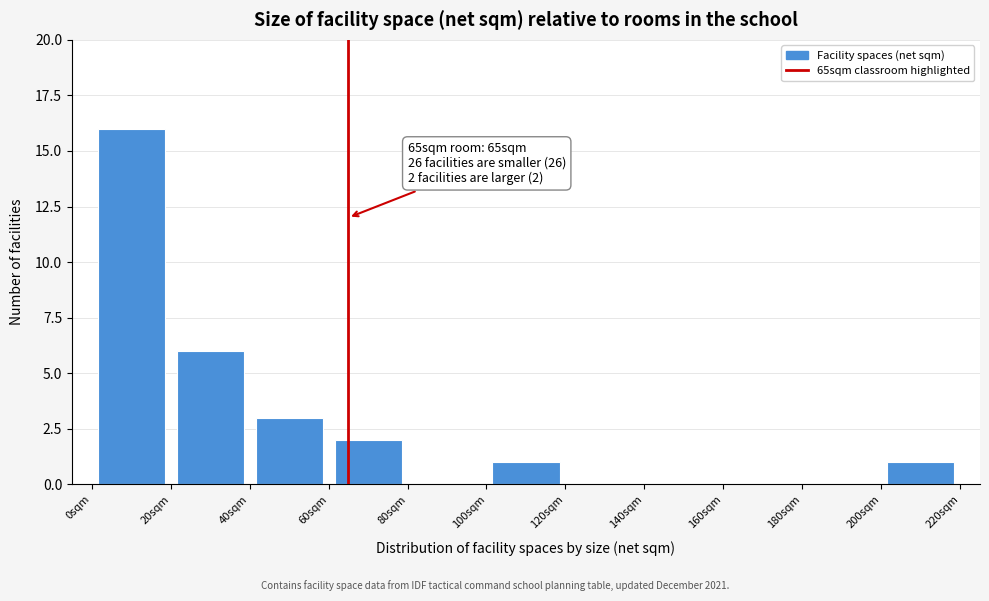

Which range on the x-axis has the tallest bar?

0 to 20